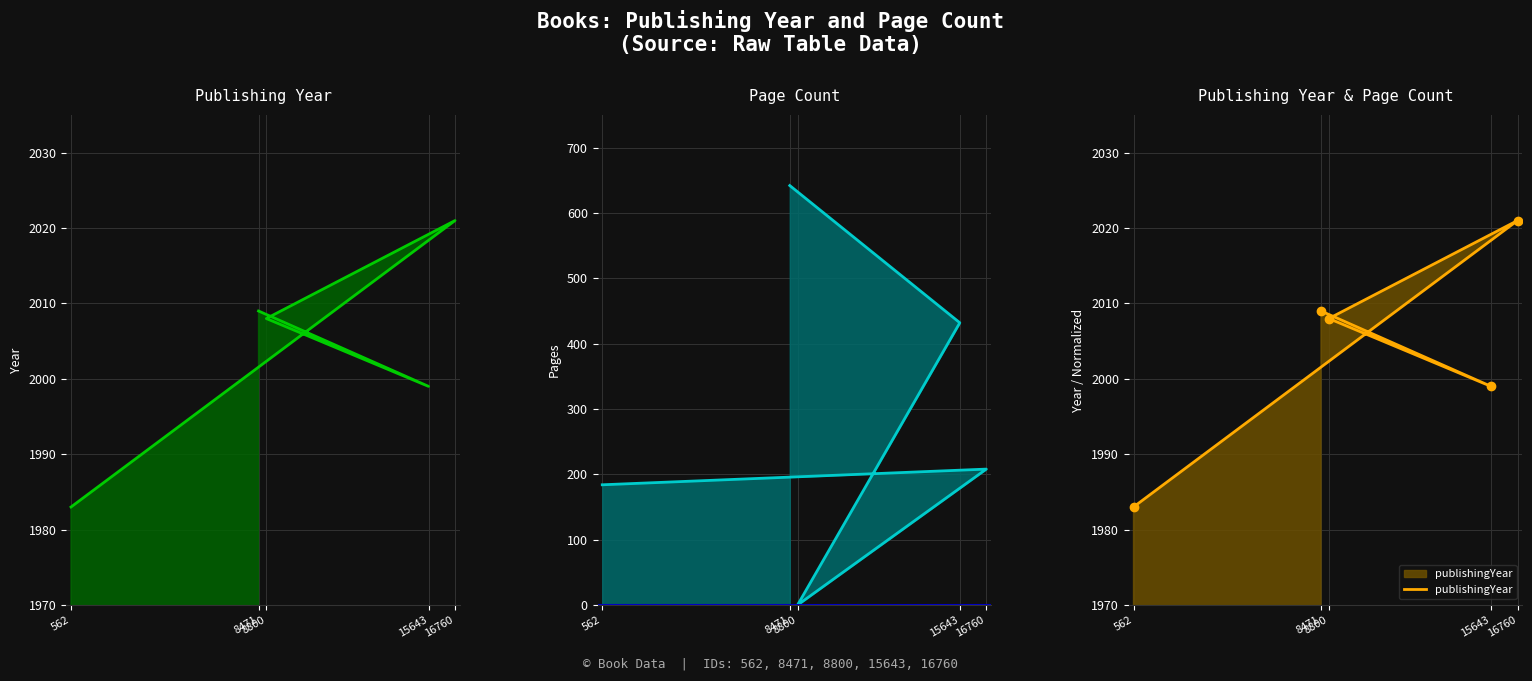

Rank the categories by value from lowest to highest.

562, 15643, 8800, 8471, 16760